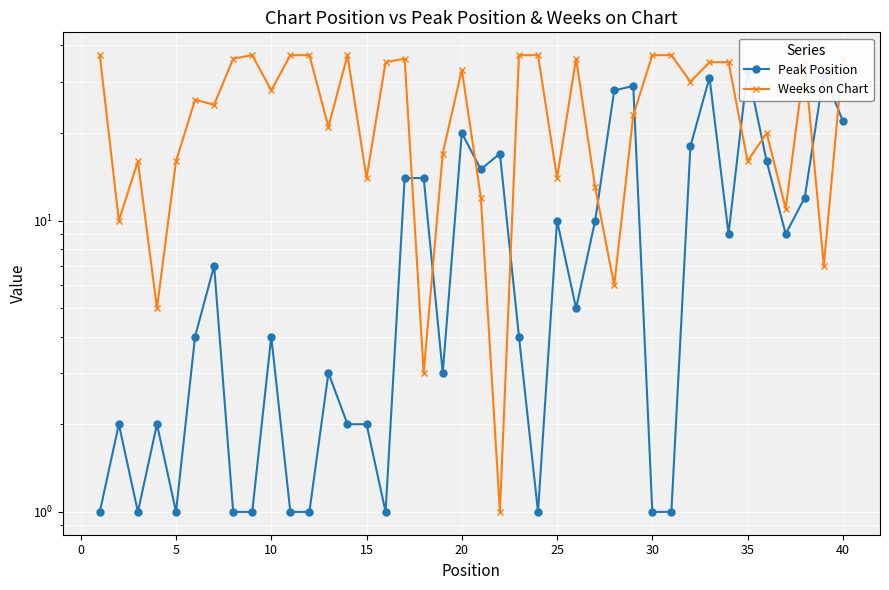

Reading left to right, list all the values displayed in this chart.

Peak Position: 1	2	1	2	1	4	7	1	1	4	1	1	3	2	2	1	14	14	3	20	15	17	4	1	10	5	10	28	29	1	1	18	31	9	33	16	9	12	32	22
Weeks on Chart: 37	10	16	5	16	26	25	36	37	28	37	37	21	37	14	35	36	3	17	33	12	1	37	37	14	36	13	6	23	37	37	30	35	35	16	20	11	35	7	36